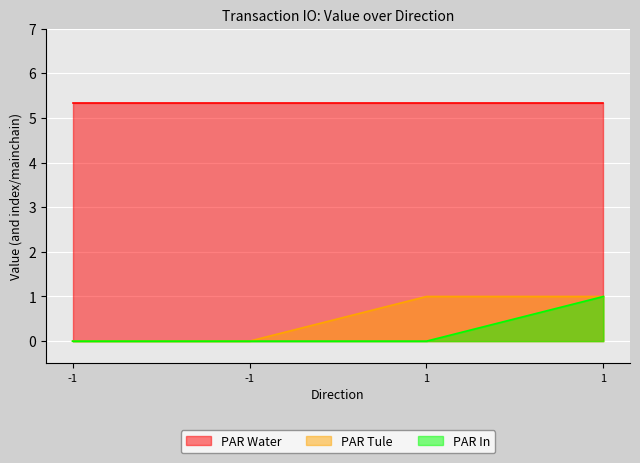

Is the value of PAR Tule at 1 greater than the value of PAR In at -1?

Yes